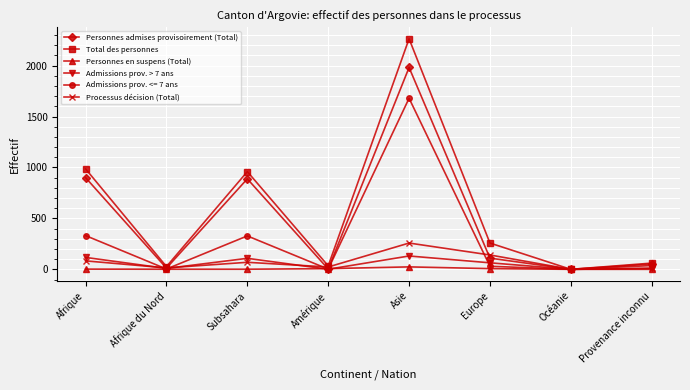

What is the label of the 5th point from the right?

Amérique